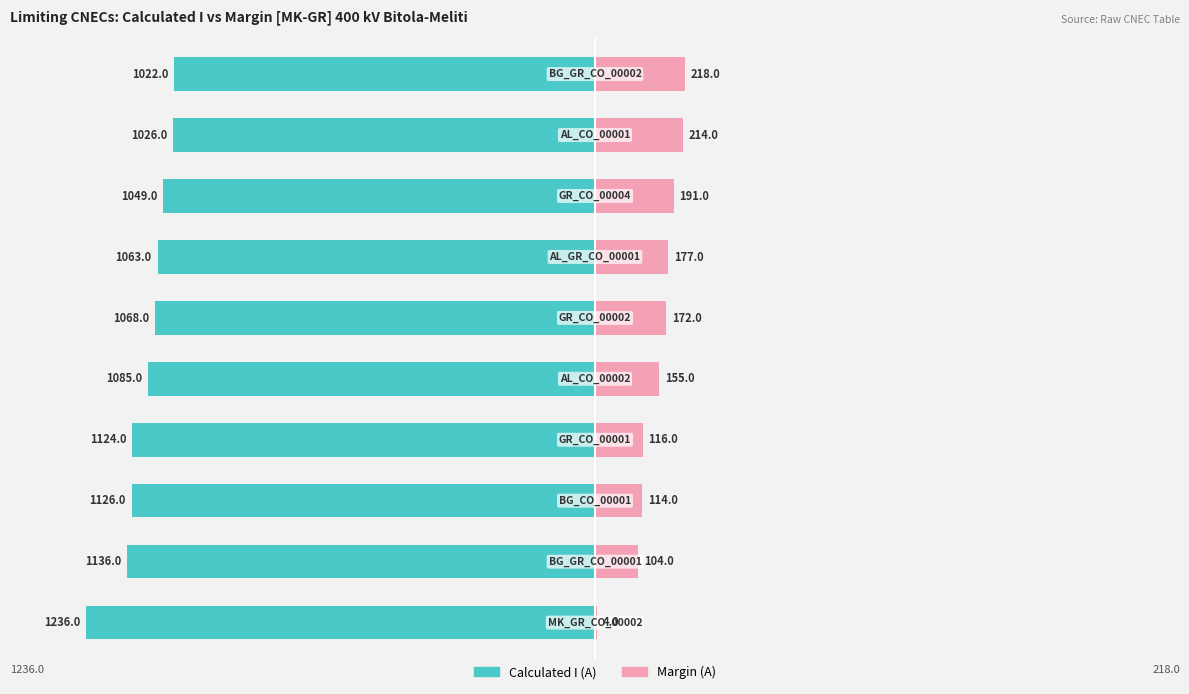

How many data points in Calculated I (A) are less than 1085?

5